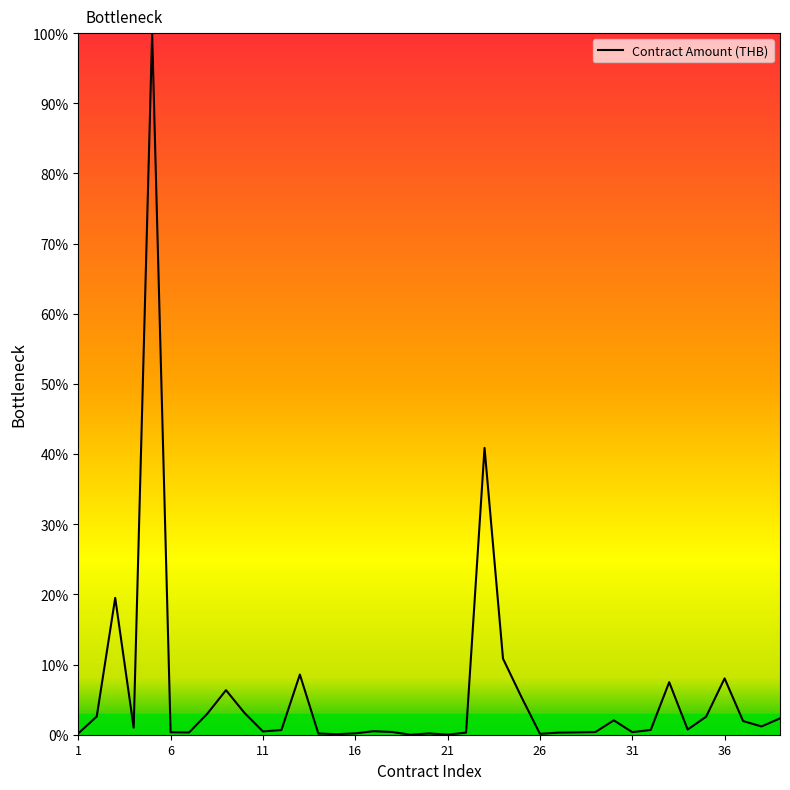

What is the maximum value shown in the chart?

100.0